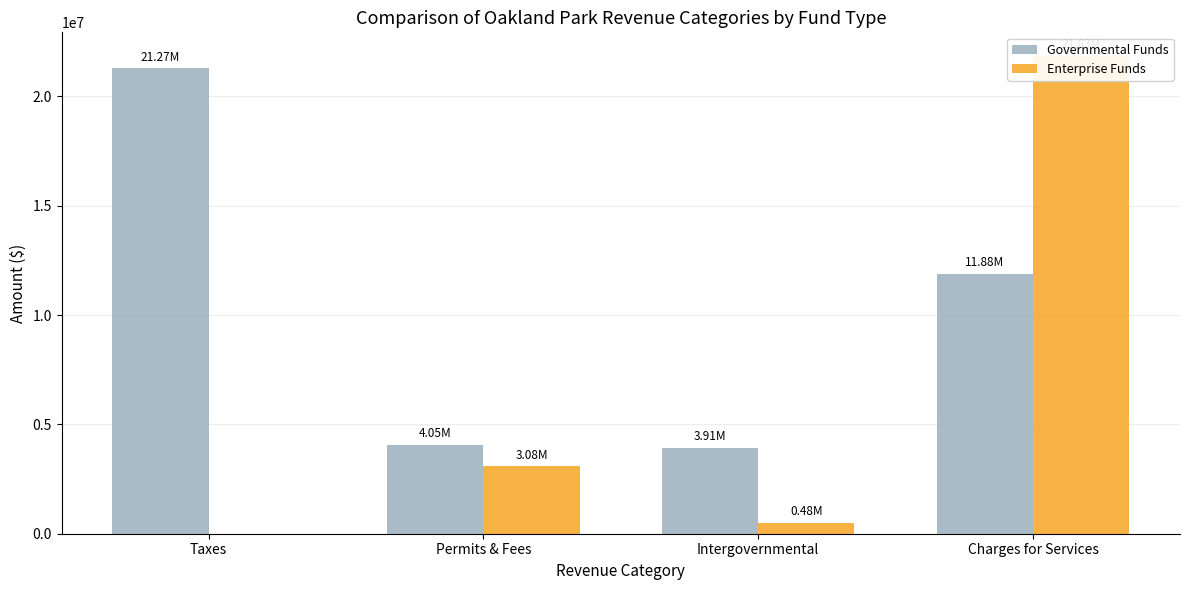

Reading right to left, what are all the values shown in this chart?

Governmental Funds: 11884212	3907222	4049092	21274251
Enterprise Funds: 21832399	482696	3081230	0